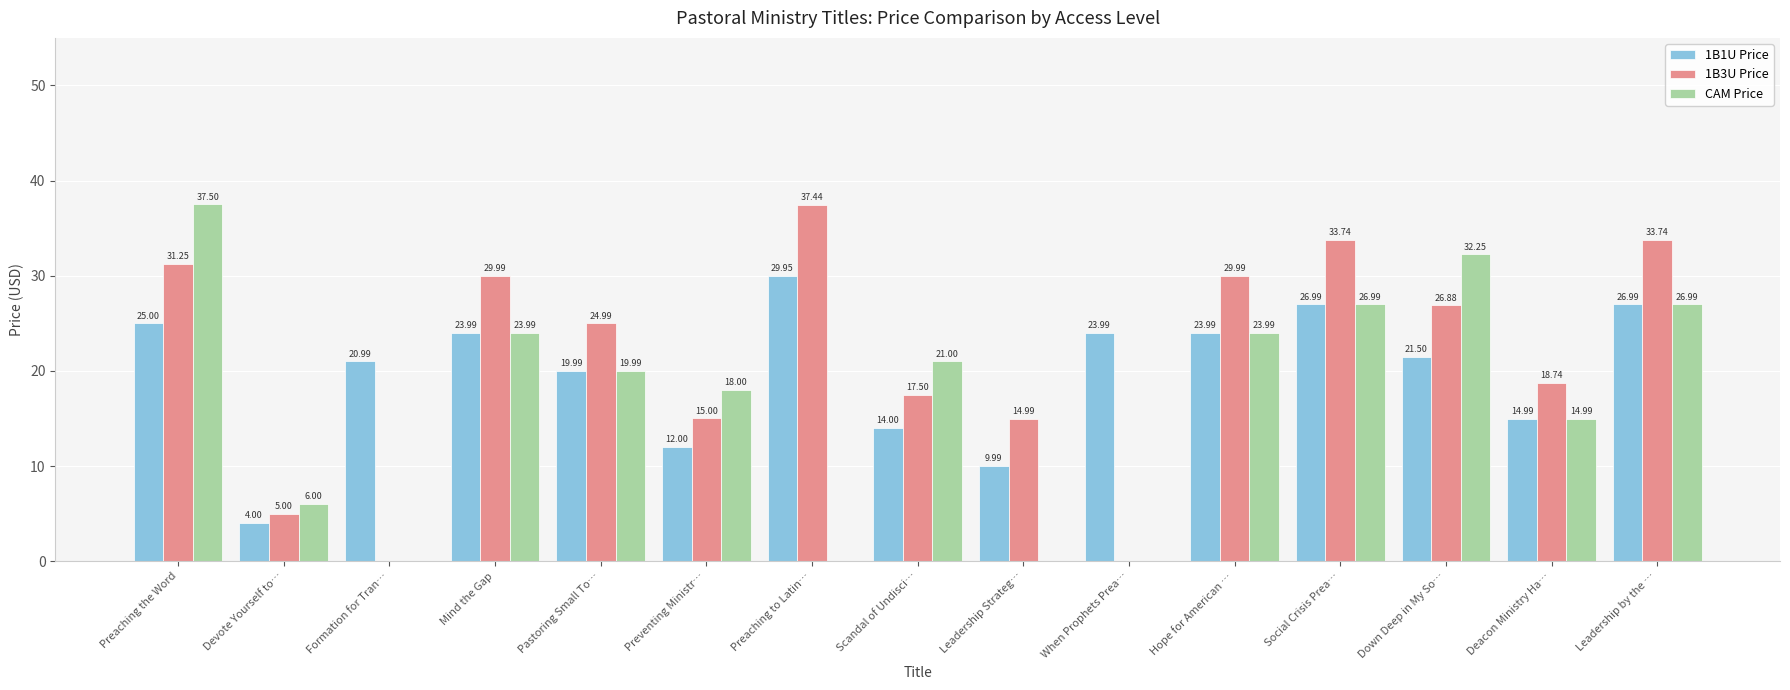

Which series has the largest total across all categories?

1B3U Price